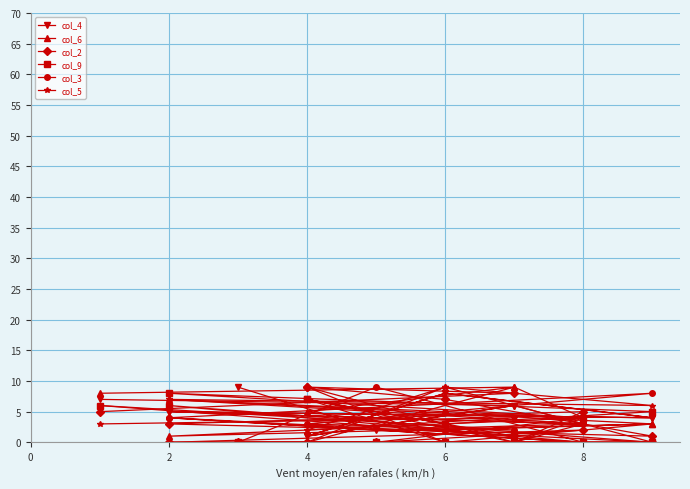

How many distinct data groups are displayed?

6